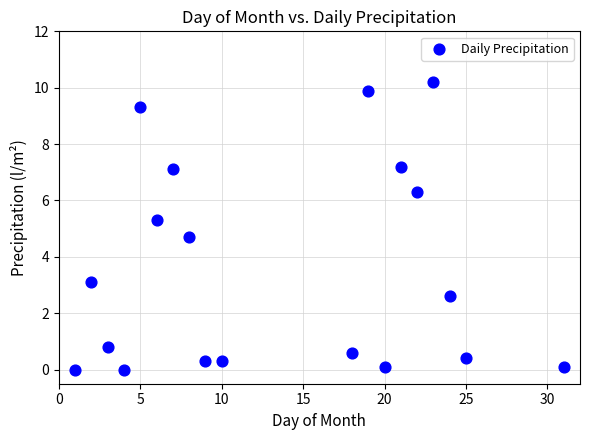

What is the range of X values (max minus min)?

30.0